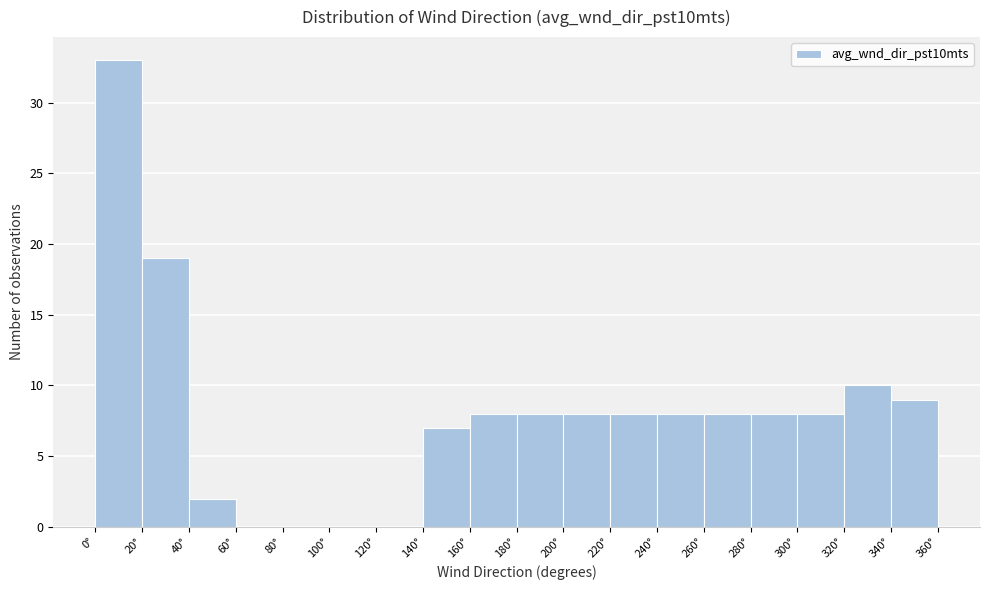

Reading left to right, transcribe this chart: for each bar, give the range it covers on the x-axis and its height. The values are not printed on the chart, so give them approximately, as read against the axis.

0 to 20: 33
20 to 40: 19
40 to 60: 2
60 to 80: 0
80 to 100: 0
100 to 120: 0
120 to 140: 0
140 to 160: 7
160 to 180: 8
180 to 200: 8
200 to 220: 8
220 to 240: 8
240 to 260: 8
260 to 280: 8
280 to 300: 8
300 to 320: 8
320 to 340: 10
340 to 360: 9